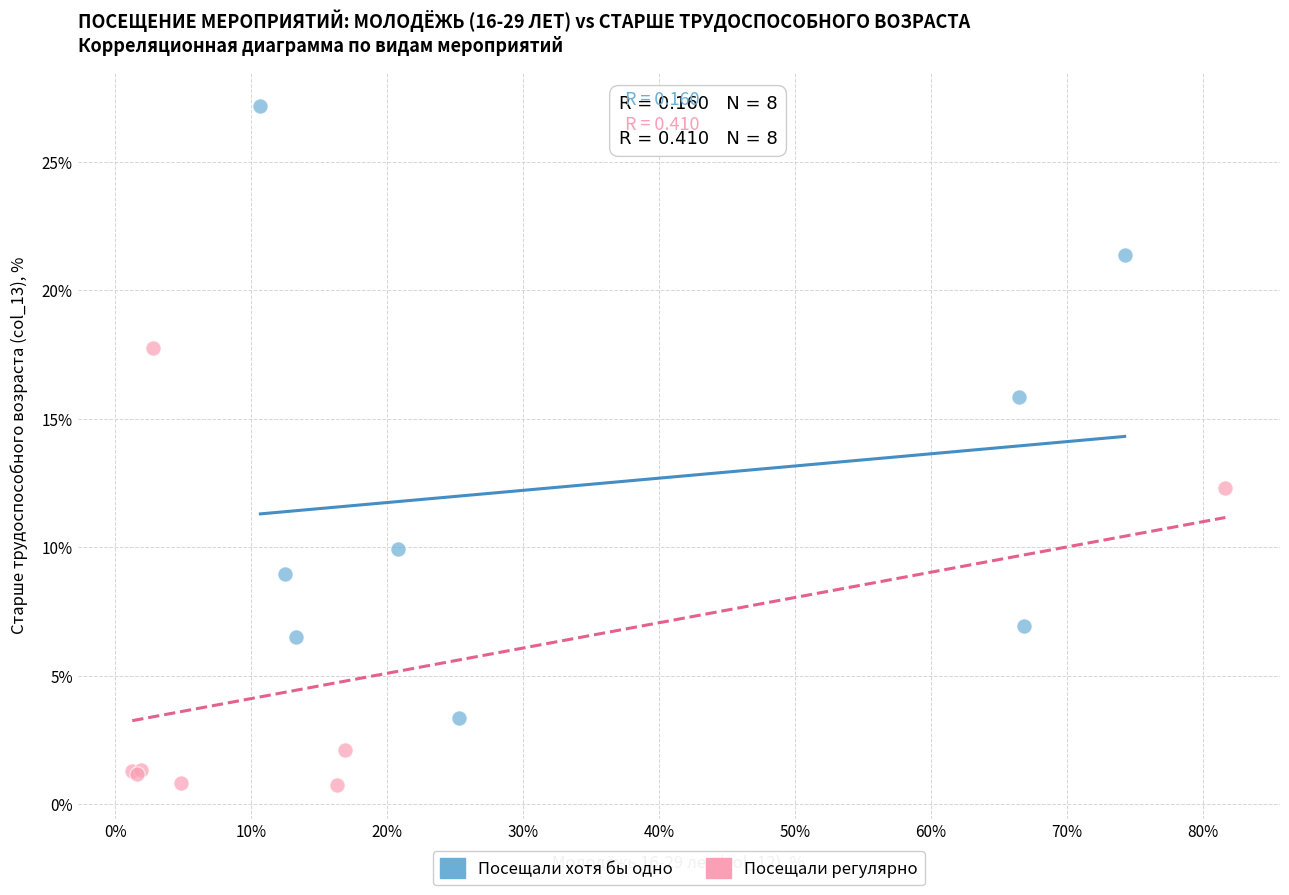

Which series reaches the maximum Y coordinate?

Посещали хотя бы одно